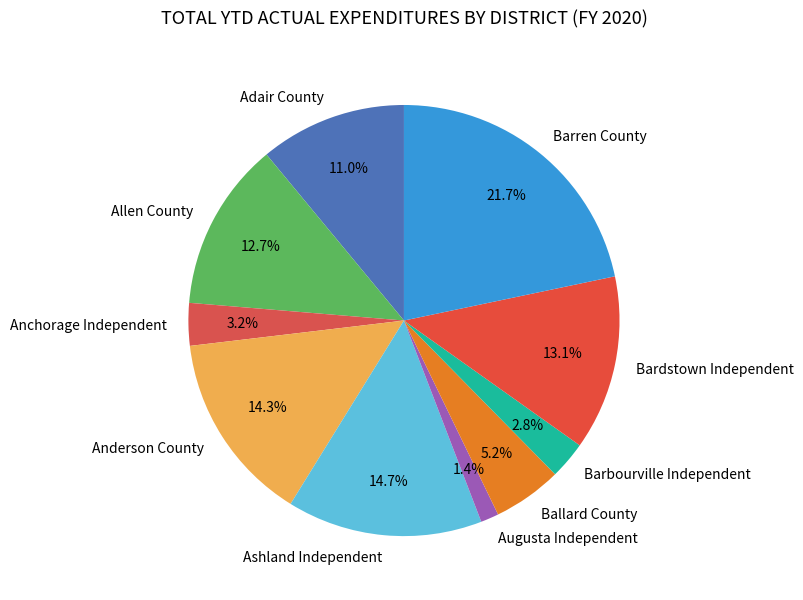

To the nearest percent, what portion does Anderson County represent?

14%